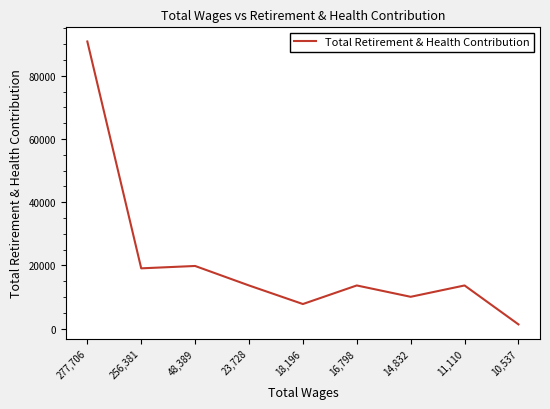

True or false: there are more than 1 points higher than both neighbors.

True